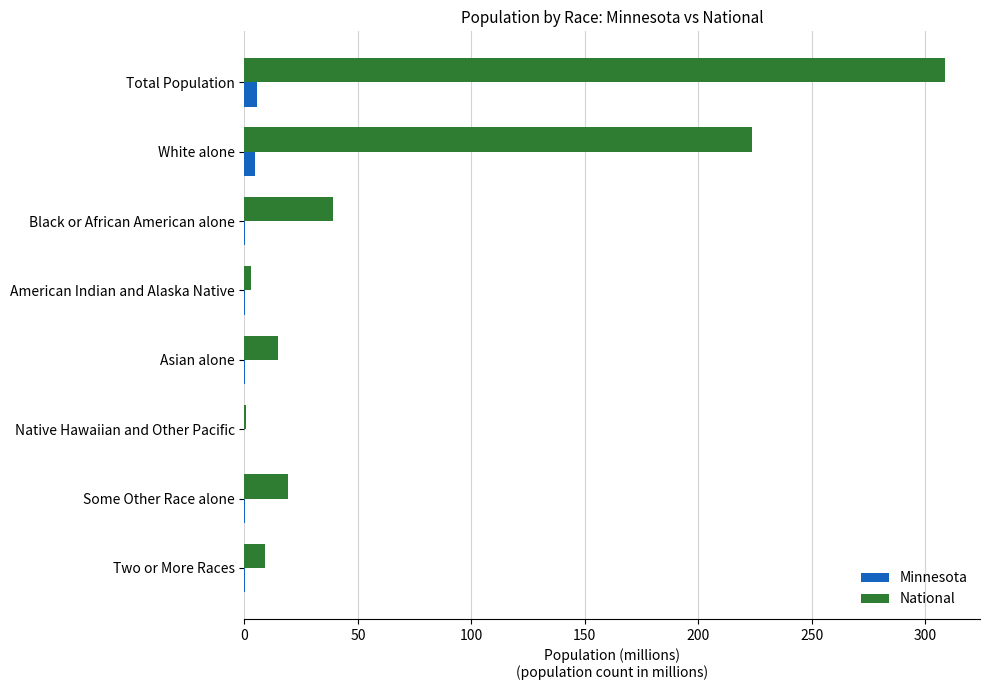

At which category is the sum across all series the highest?

Total Population